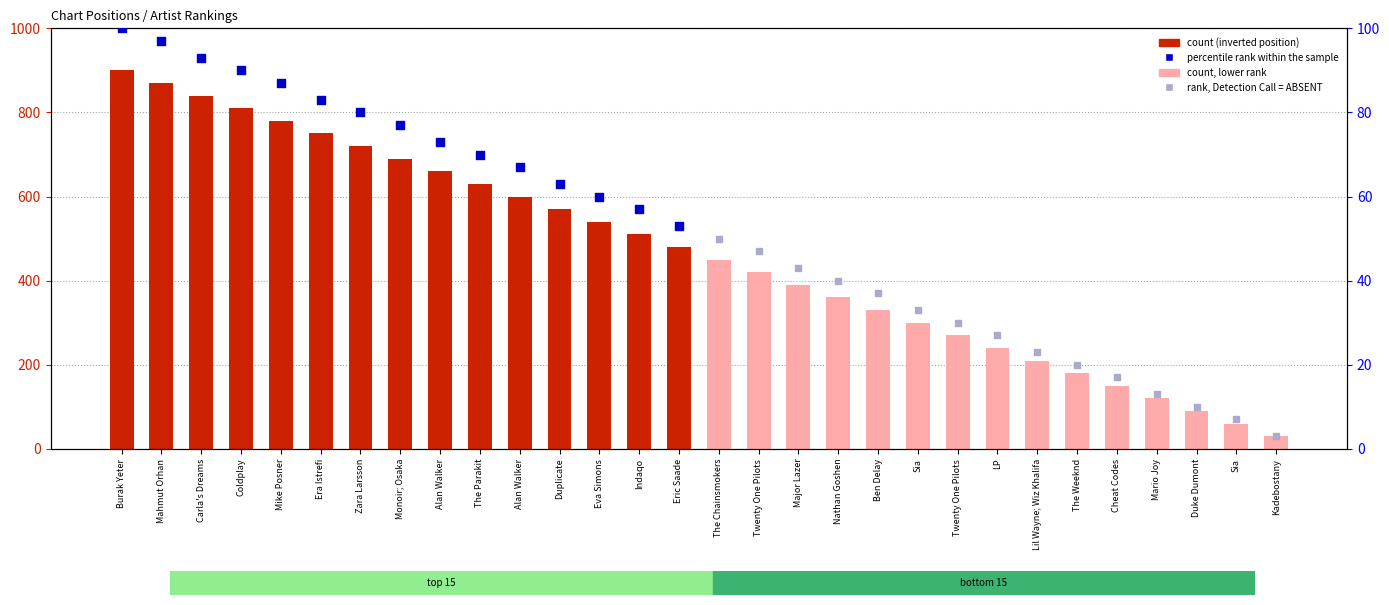

Which series contains the lowest Y value?

rank, Detection Call = ABSENT